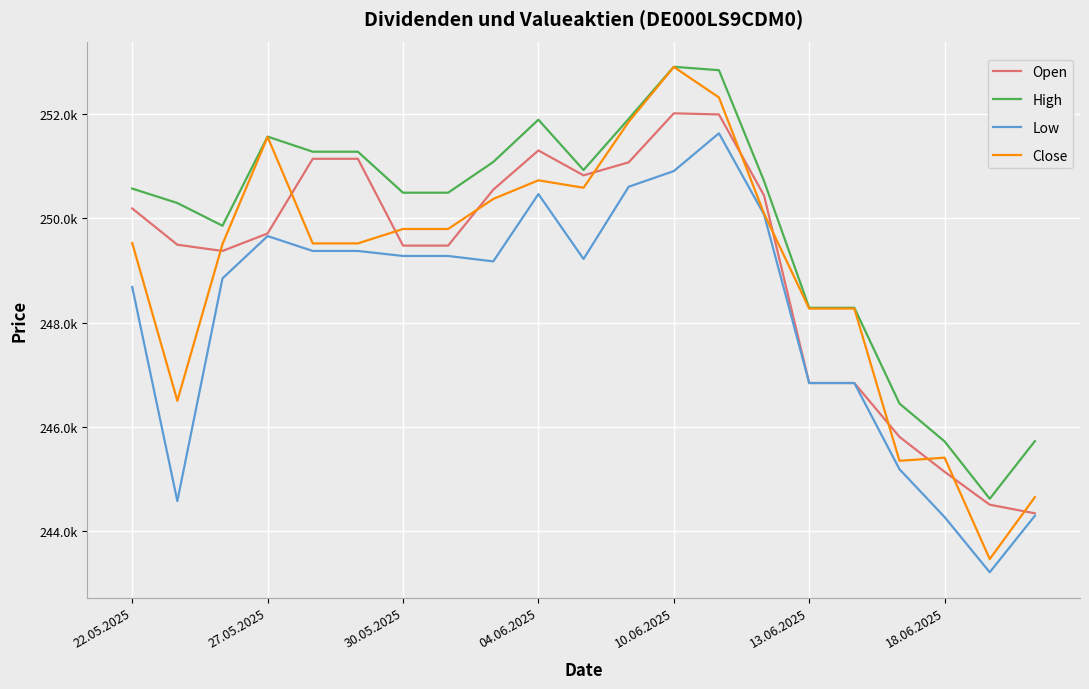

Is this an area chart (filled region under the line)?

No